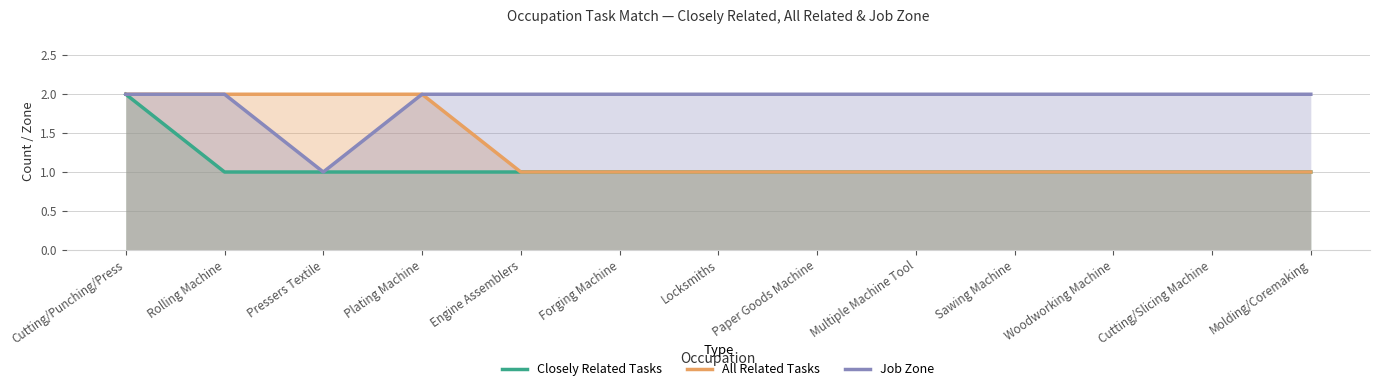

How many values in the All Related Tasks series exceed 1?

4